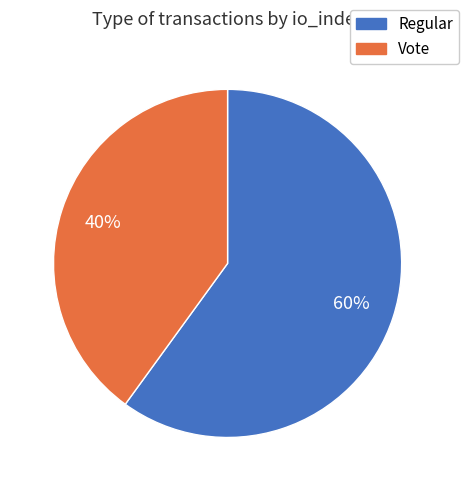

To the nearest percent, what percentage of the pie is Vote?

40%